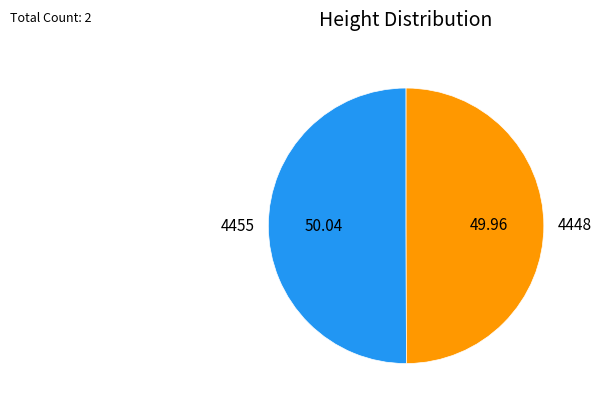

How many segments does this pie chart have?

2